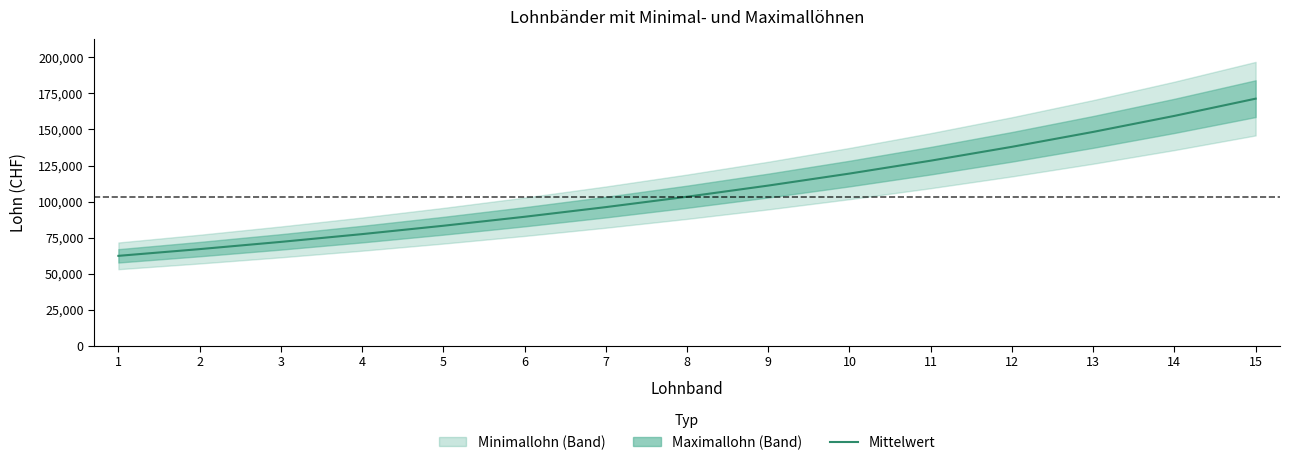

What is the change in value from 14 to 15?

+11959.1